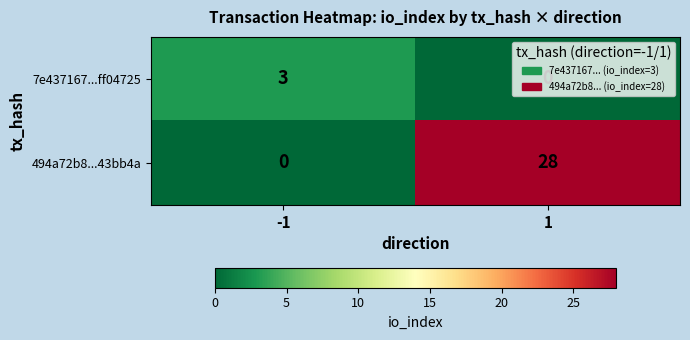

At how many categories does at least one series exceed 26?

1